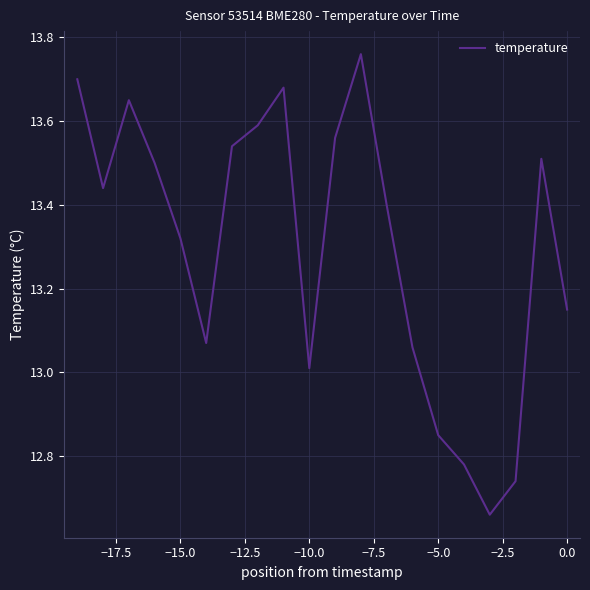

What is the difference between the maximum and minimum values?

1.1